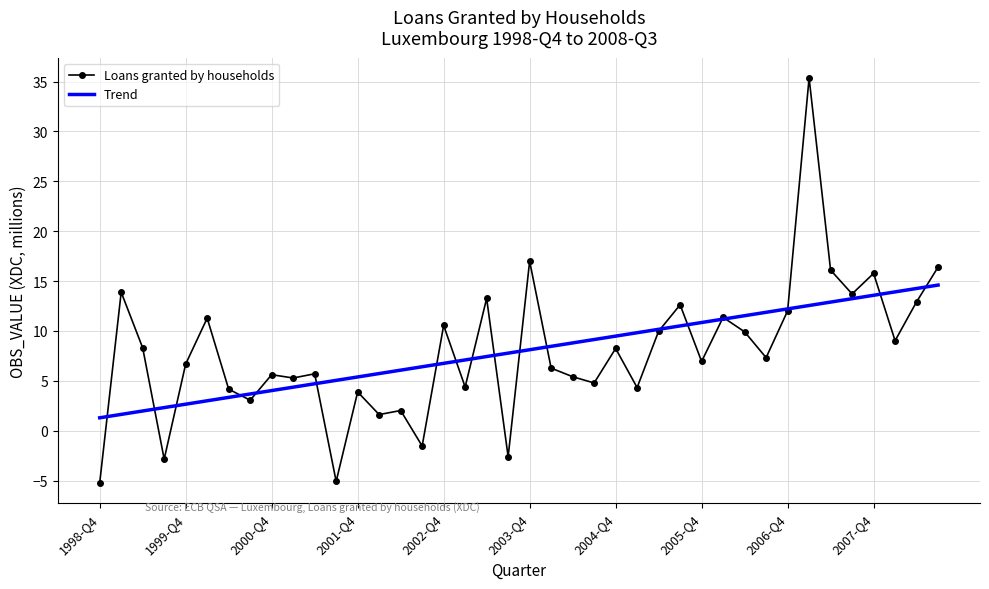

What is the highest value of the Loans granted by households series?

35.4